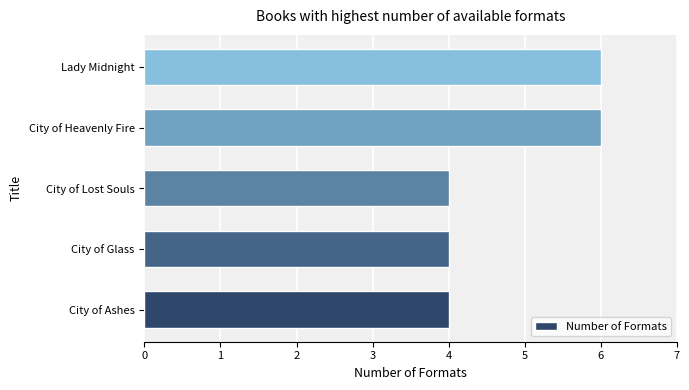

What is the approximate value at City of Glass?

4